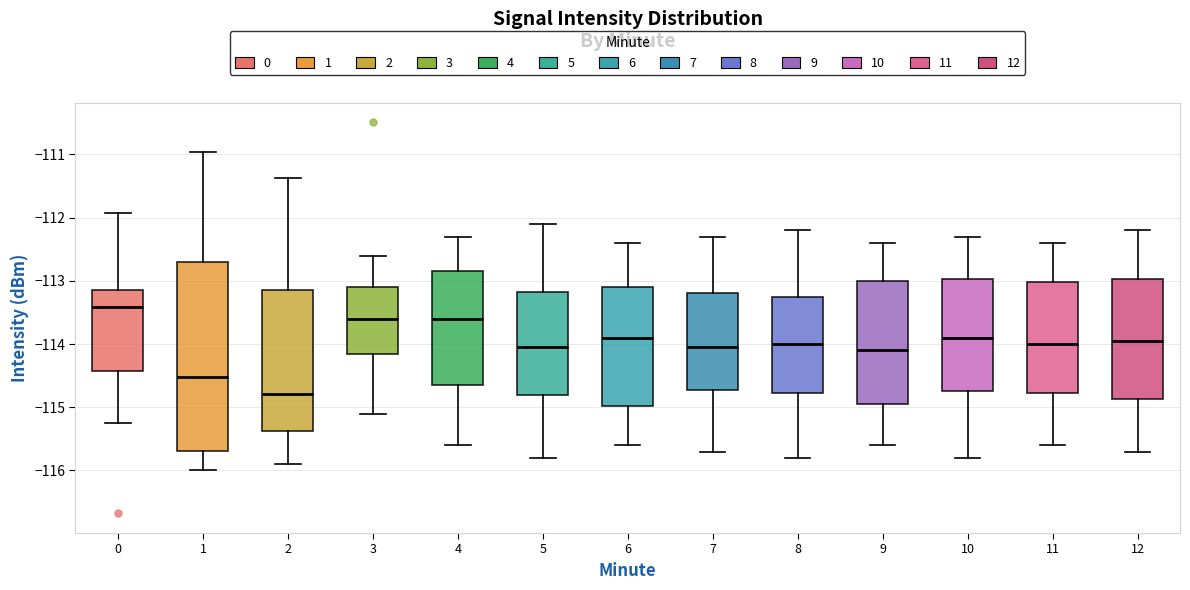

Reading left to right, read every box against the y-axis: the position of its median line, the range the box covers, and the ends of its whiskers. The values are not printed on the chart, so give them approximately, as read against the axis.

0: median -113.4, box -114.4 to -113.1, whiskers -115.2 to -111.9
1: median -114.5, box -115.7 to -112.7, whiskers -116.0 to -111.0
2: median -114.8, box -115.4 to -113.1, whiskers -115.9 to -111.4
3: median -113.6, box -114.1 to -113.1, whiskers -115.1 to -112.6
4: median -113.6, box -114.6 to -112.8, whiskers -115.6 to -112.3
5: median -114.0, box -114.8 to -113.2, whiskers -115.8 to -112.1
6: median -113.9, box -115.0 to -113.1, whiskers -115.6 to -112.4
7: median -114.0, box -114.7 to -113.2, whiskers -115.7 to -112.3
8: median -114.0, box -114.8 to -113.2, whiskers -115.8 to -112.2
9: median -114.1, box -114.9 to -113.0, whiskers -115.6 to -112.4
10: median -113.9, box -114.7 to -113.0, whiskers -115.8 to -112.3
11: median -114.0, box -114.8 to -113.0, whiskers -115.6 to -112.4
12: median -113.9, box -114.9 to -113.0, whiskers -115.7 to -112.2